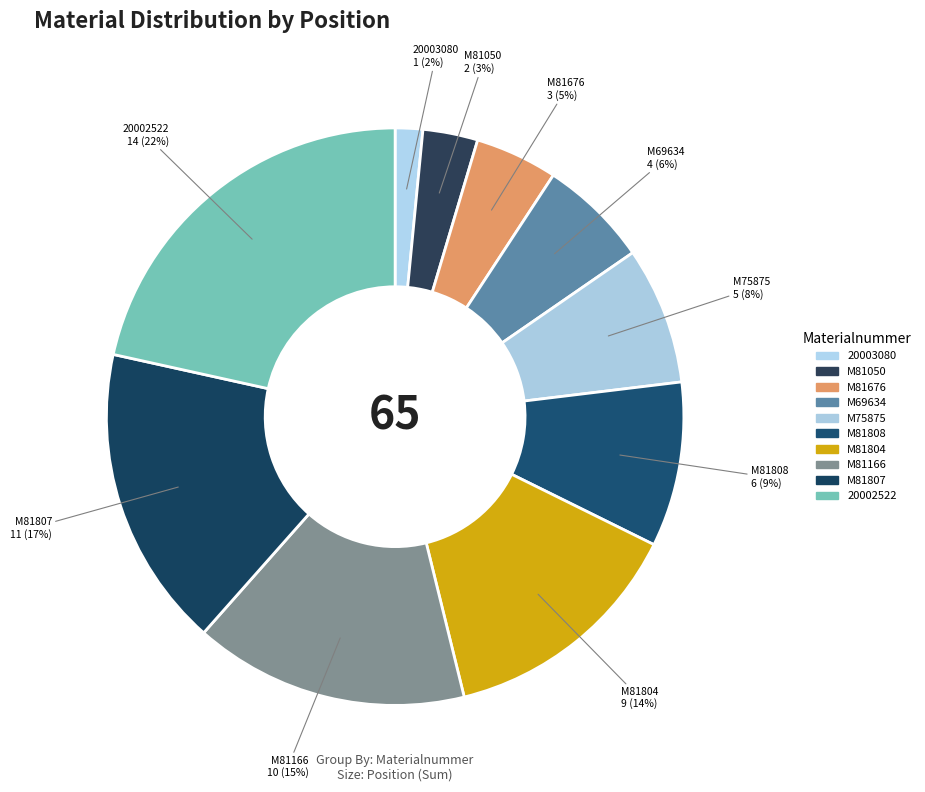

How many slices are in this pie chart?

10